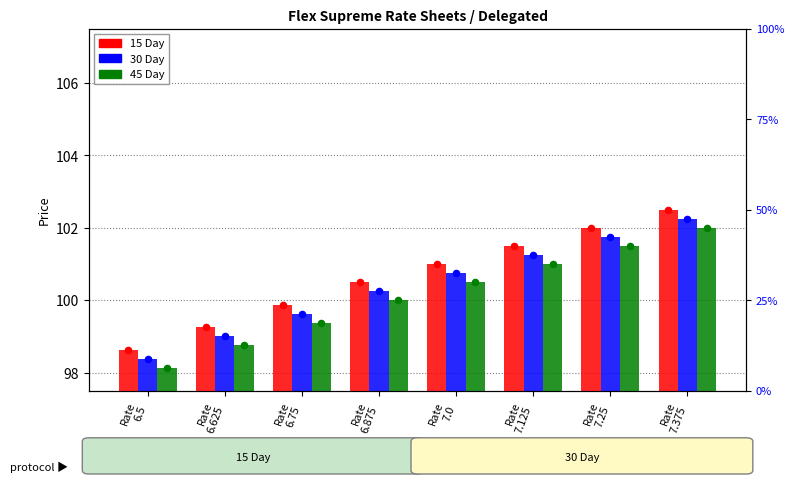

Which series has the largest total across all categories?

15 Day